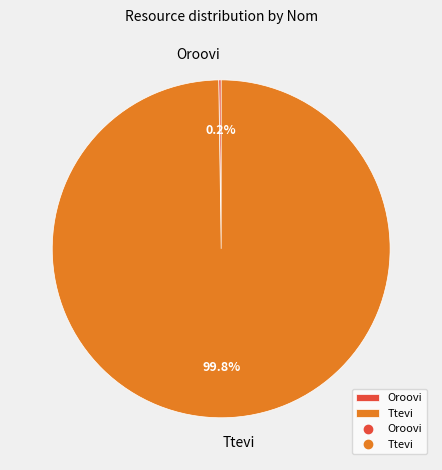

Which category accounts for the majority?

Ttevi